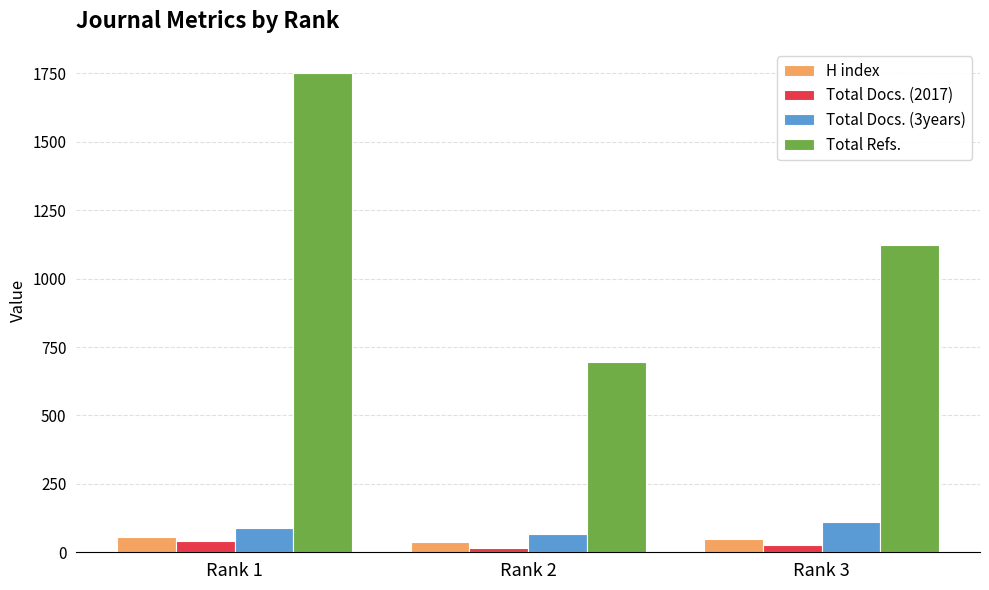

Which series changed the most between Rank 2 and Rank 3?

Total Refs.